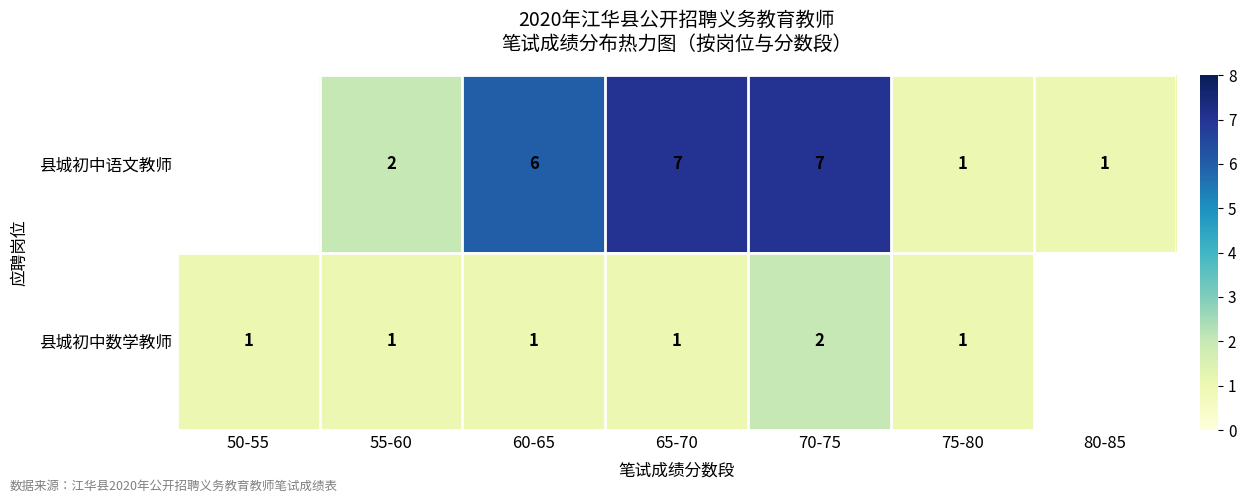

At 55-60, list the series in order from smallest to largest.

县城初中数学教师, 县城初中语文教师